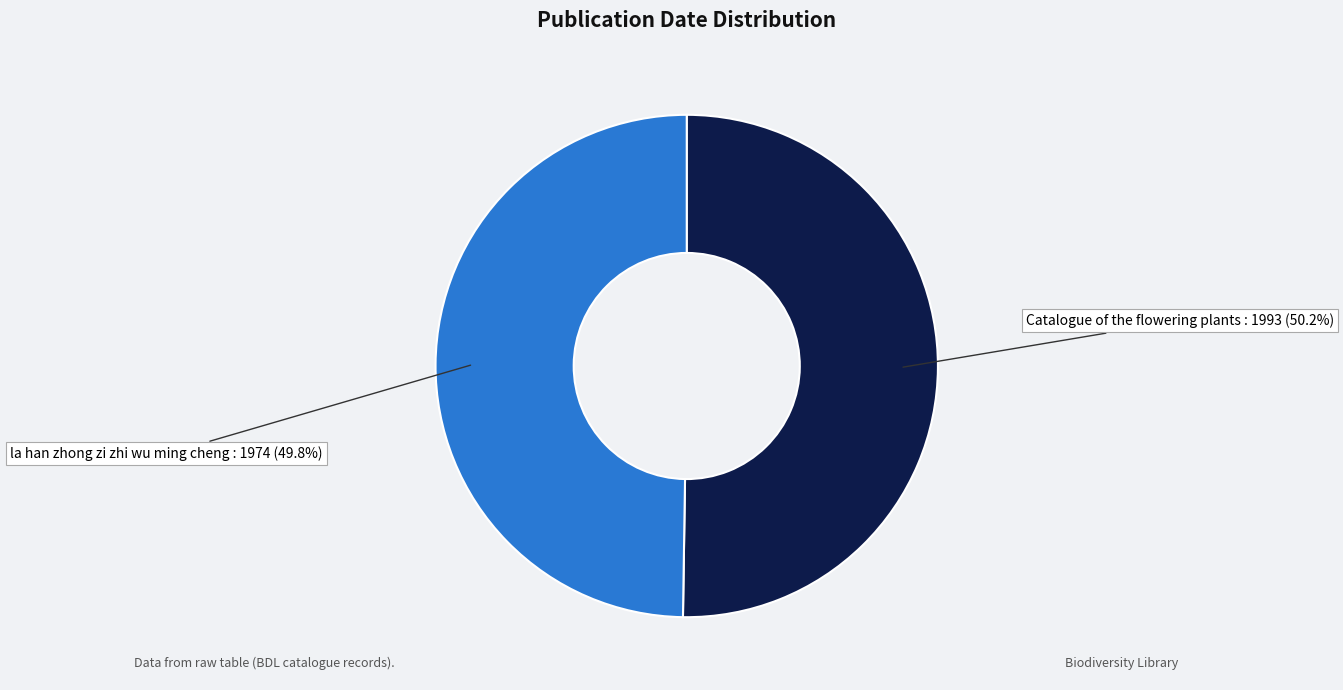

How many segments does this pie chart have?

2